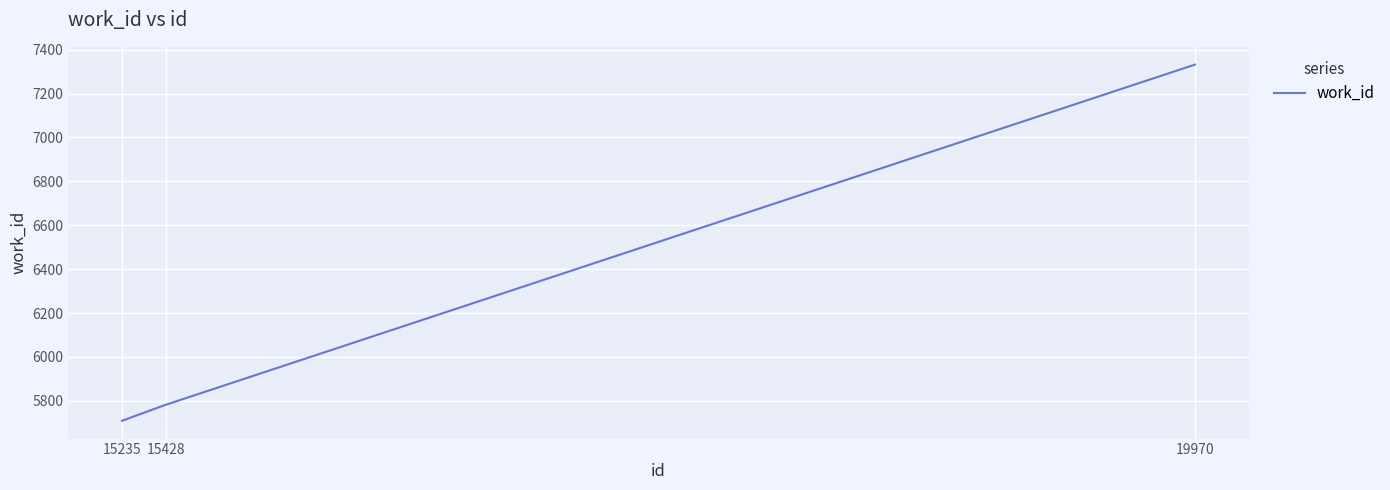

Reading left to right, what are all the values shown in this chart?

5709	5782	7332